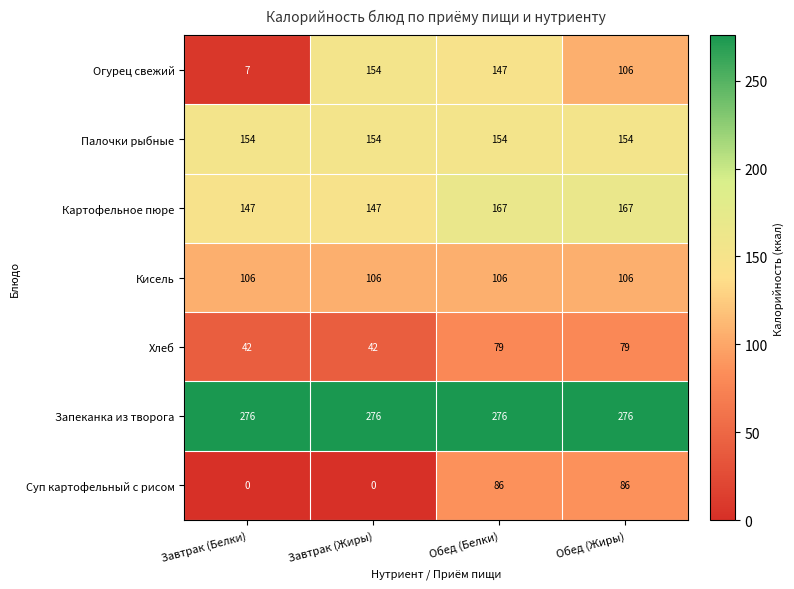

At which category is the sum across all series the highest?

Обед (Белки)